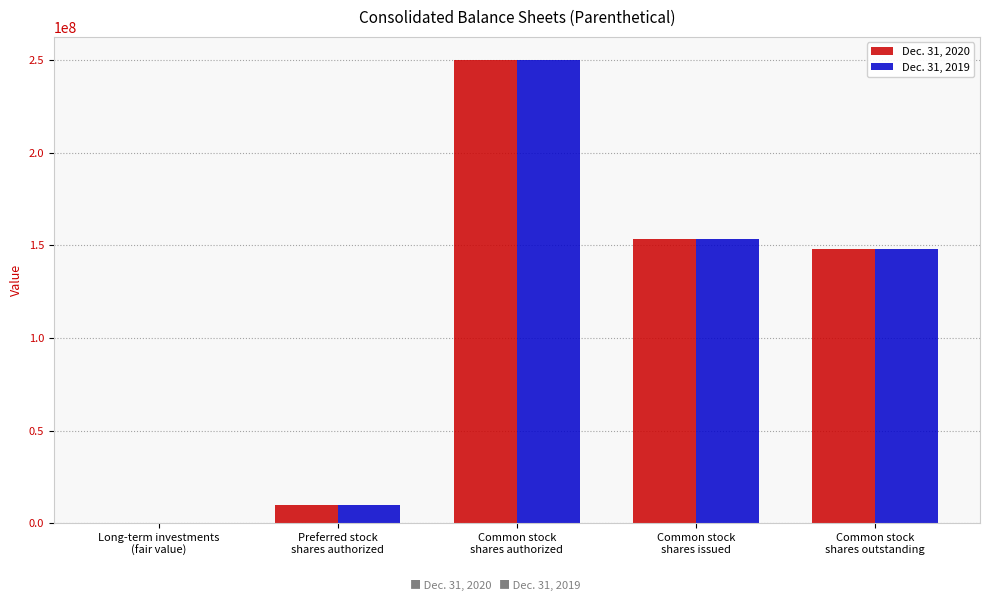

What is the greatest value displayed?

250000000